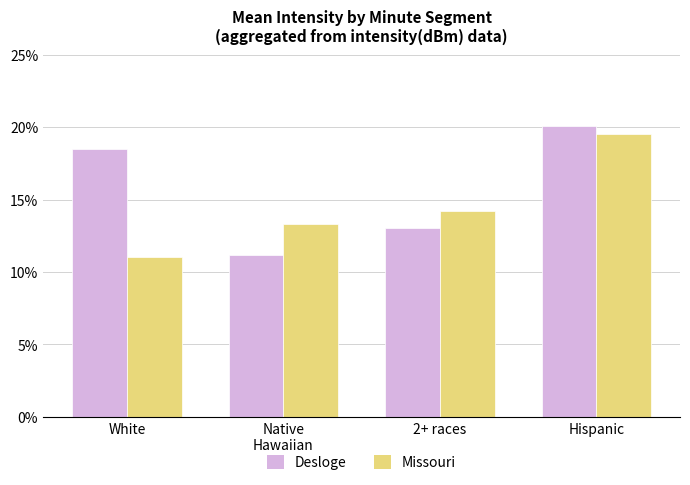

How many categories are shown in the chart?

4